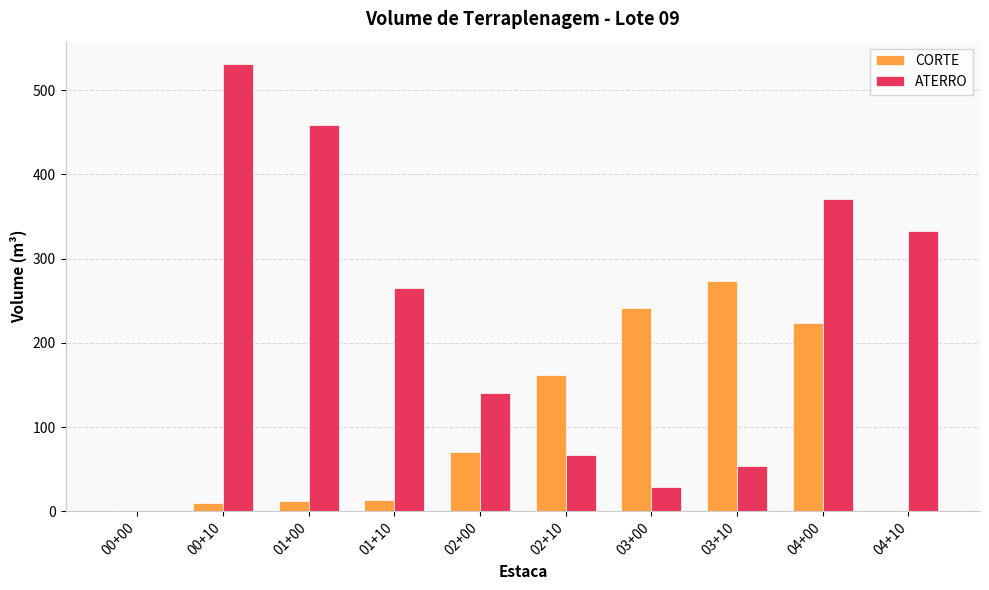

What is the sum of the ATERRO values at 03+10 and 01+00?

511.9